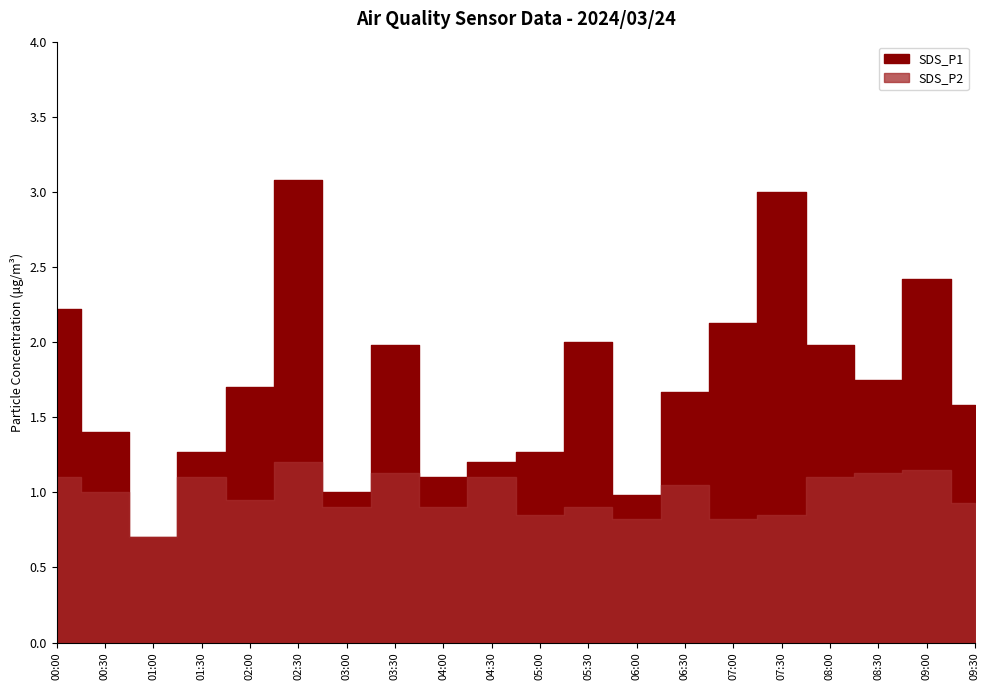

Where is the first local maximum for SDS_P2?

2024/03/24 01:30